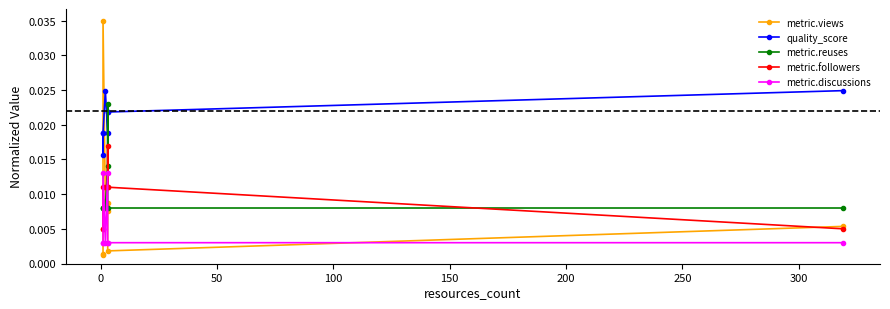

How many interior local valleys does the quality_score series have?

2